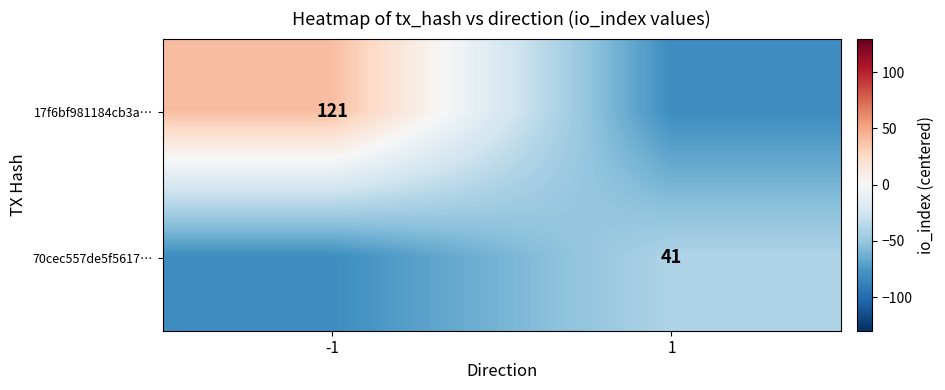

What is the smallest value displayed?

-81